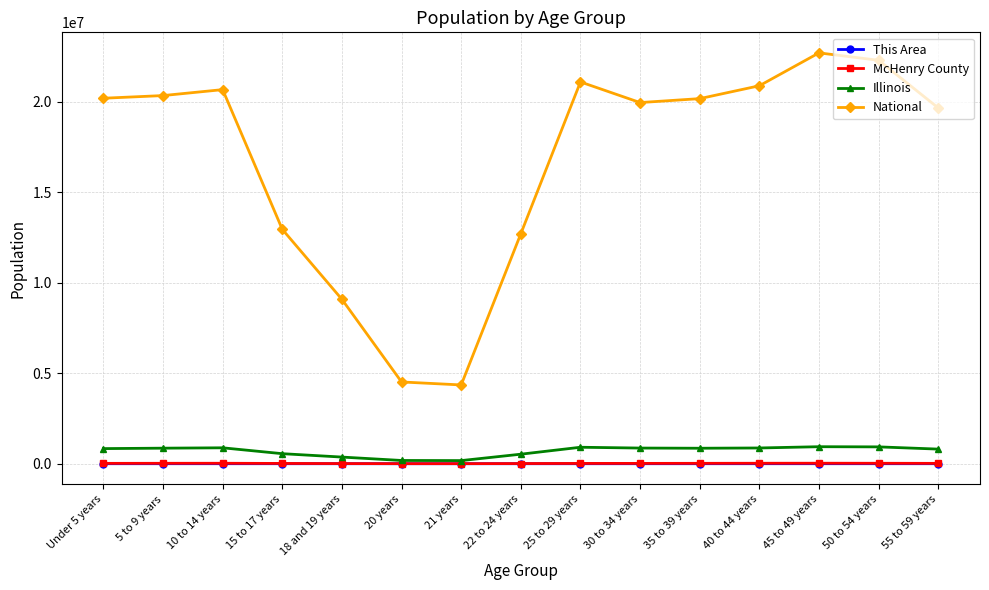

Which series has the largest total across all categories?

National